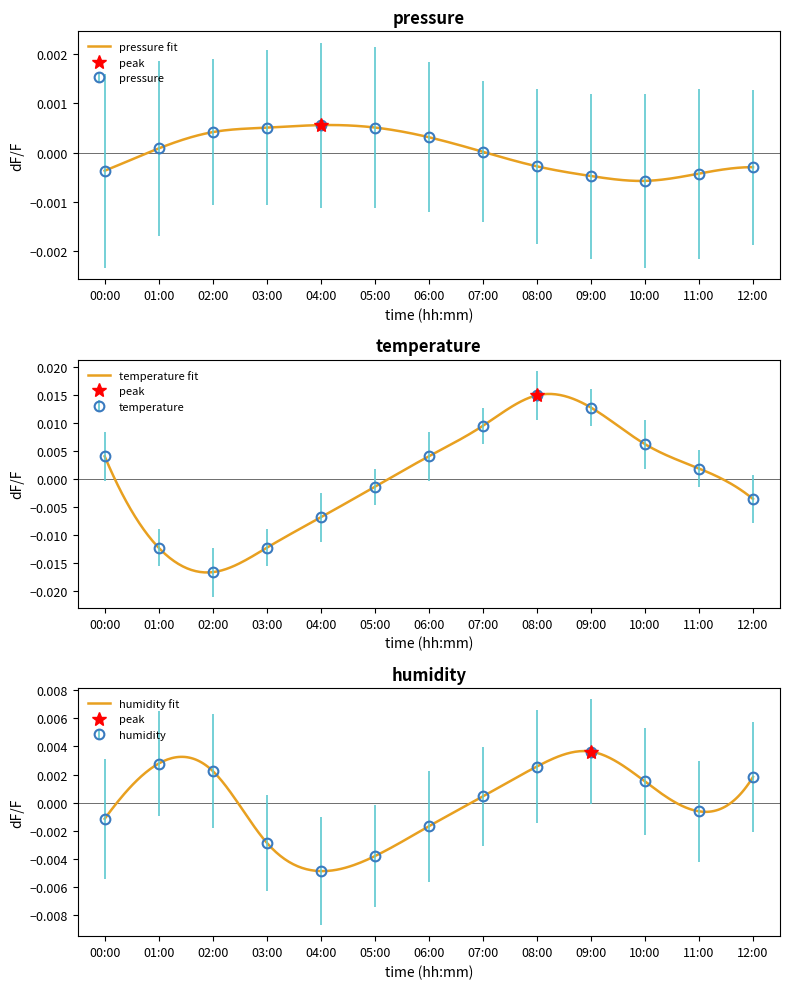

Between 02:00 and 04:00, which series saw the biggest shift?

temperature